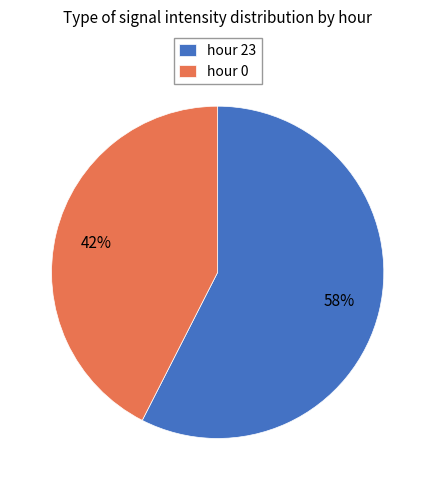

Does any single category account for the majority?

Yes